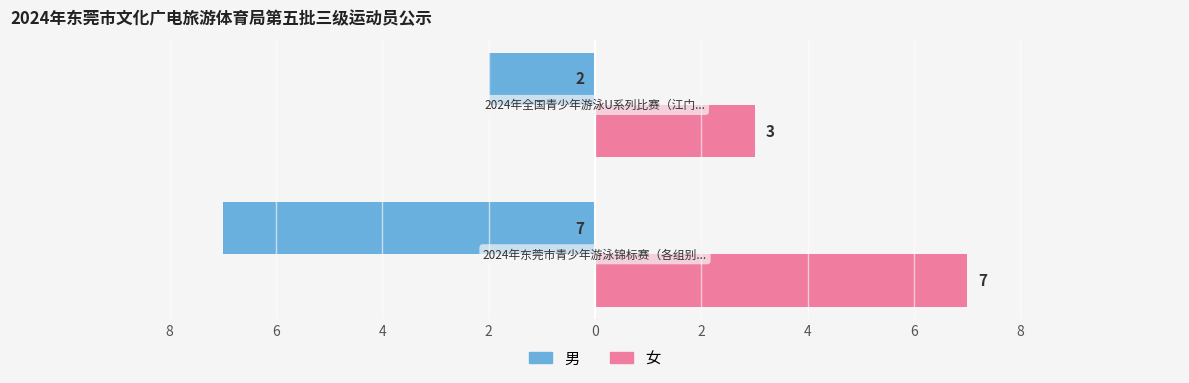

What are all the series names shown in the legend?

男, 女